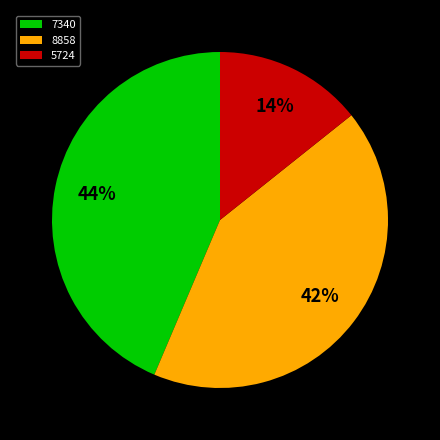

To the nearest percent, what is the combined percentage of 7340 and 8858?

86%